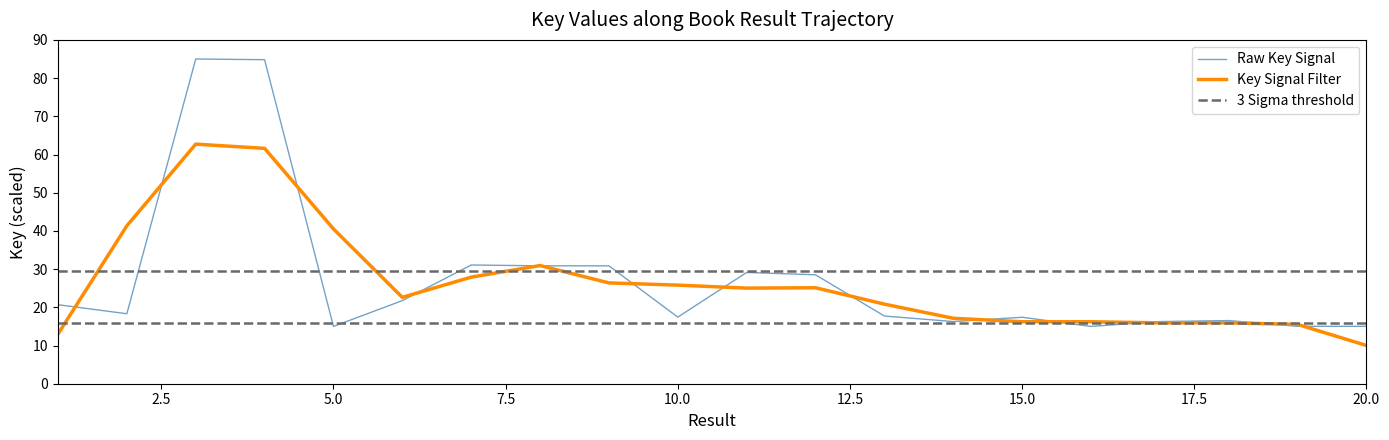

Reading left to right, transcribe all the data shown in this chart.

20.7	18.3	85.0	84.8	15.0	21.8	31.1	30.9	30.9	17.4	29.1	28.5	17.7	16.3	17.4	15.0	16.3	16.5	15.0	15.0